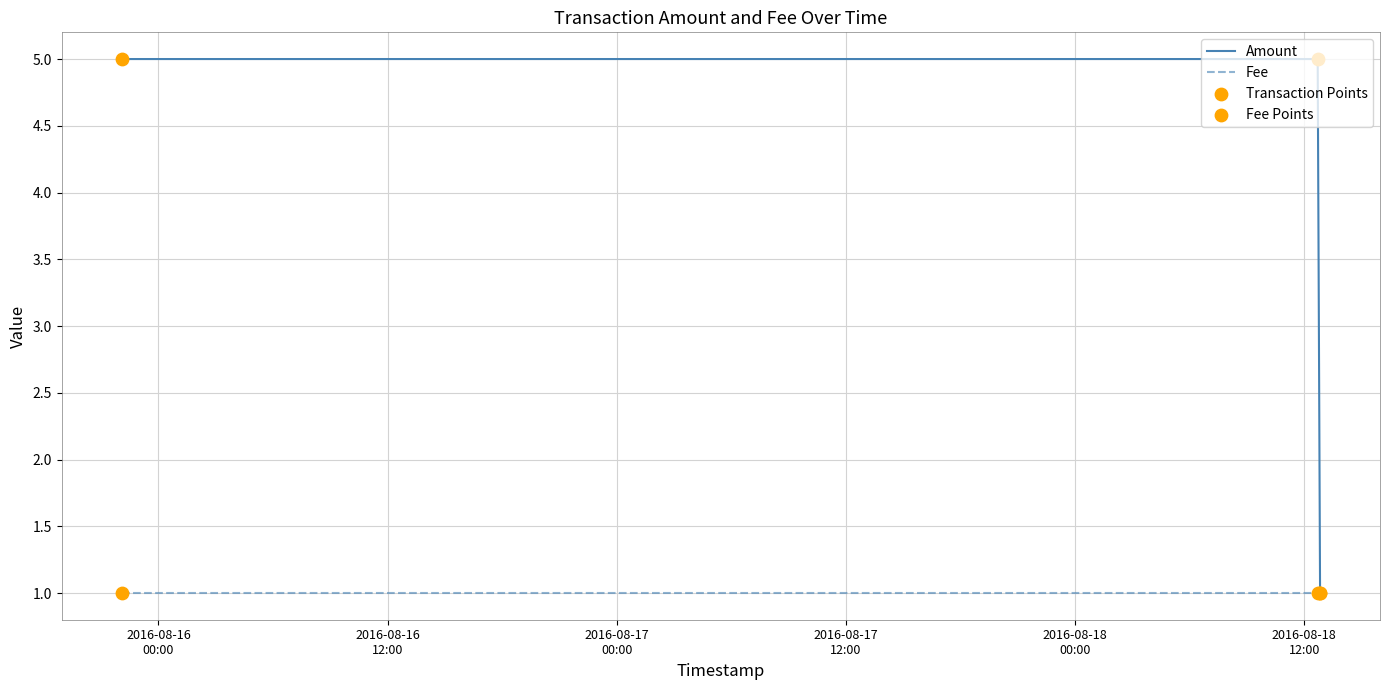

Which series has the largest total across all categories?

Amount